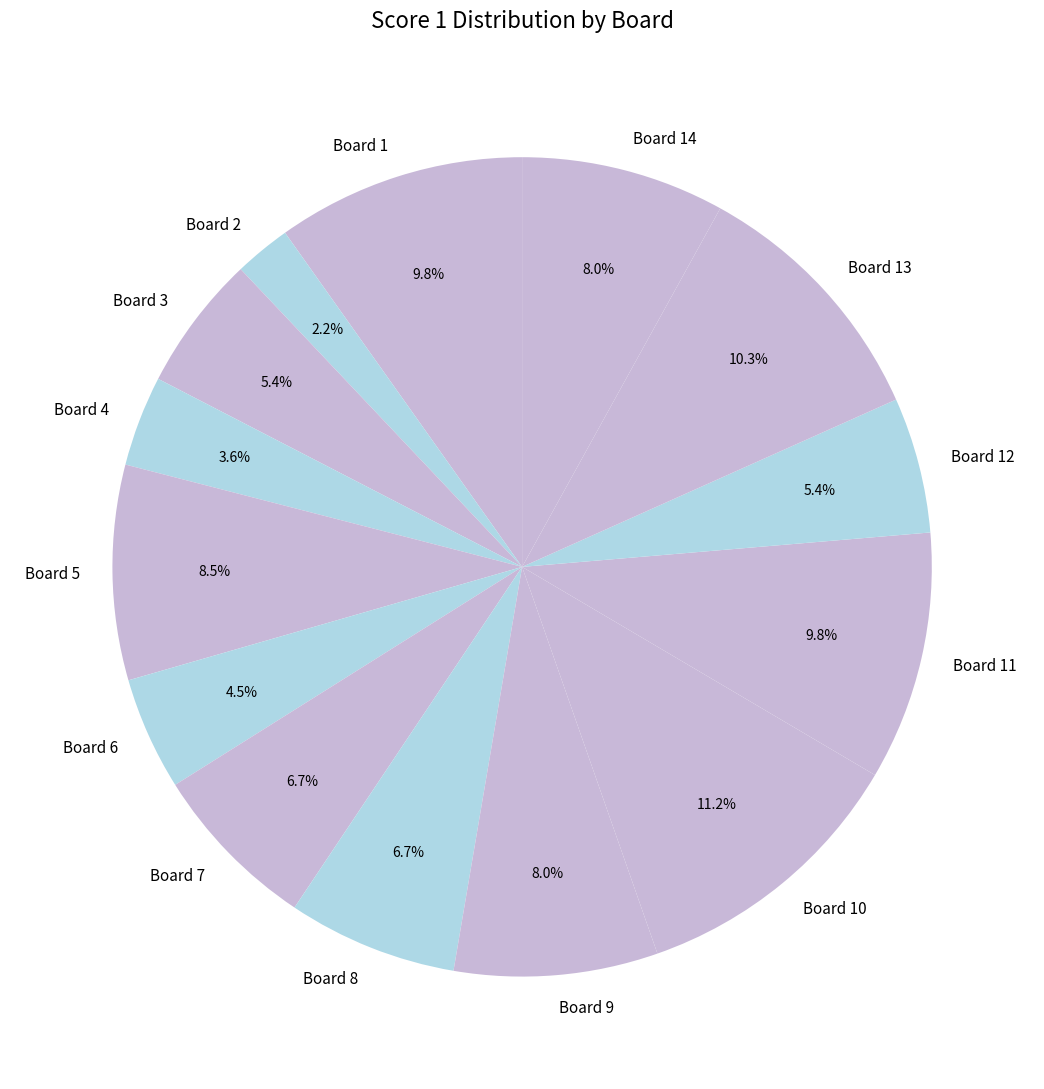

Is Board 3 the majority of the pie?

No